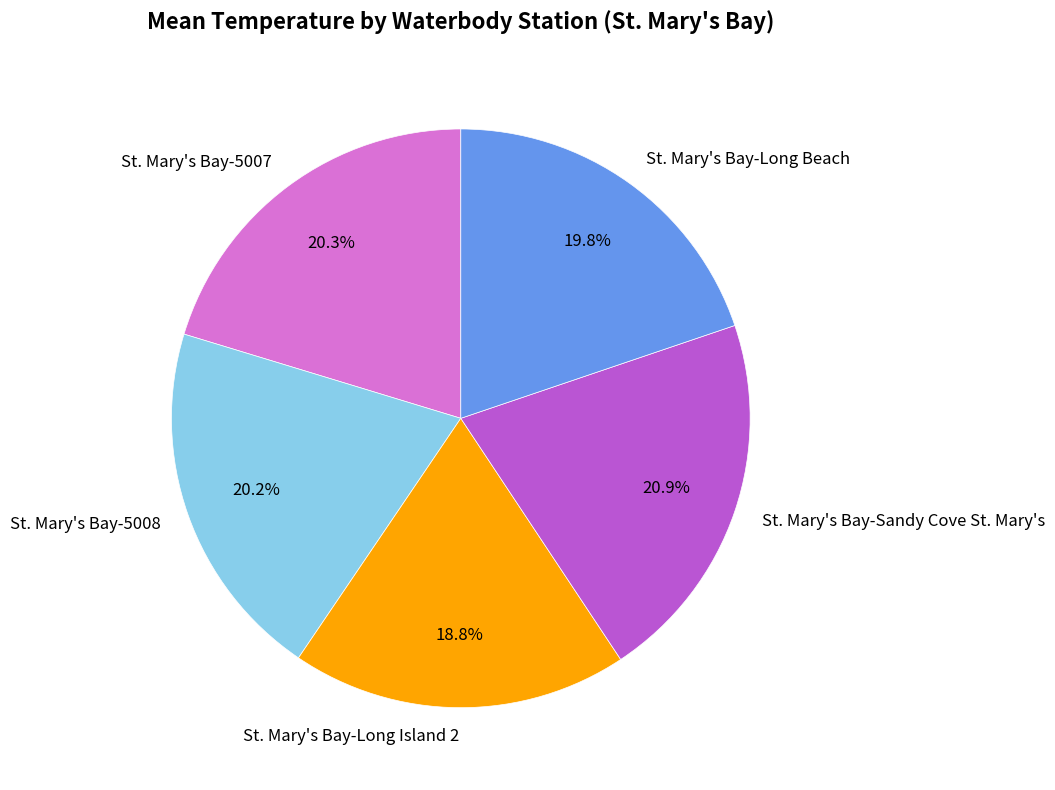

To the nearest percent, what is the difference between the largest and smallest slice percentages?

2%